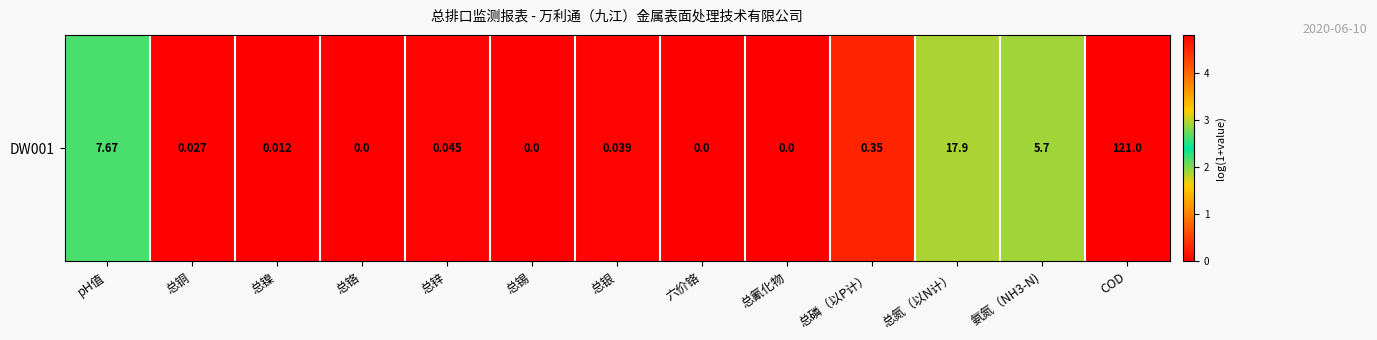

The value at 总银 is 0.1. True or false?

False